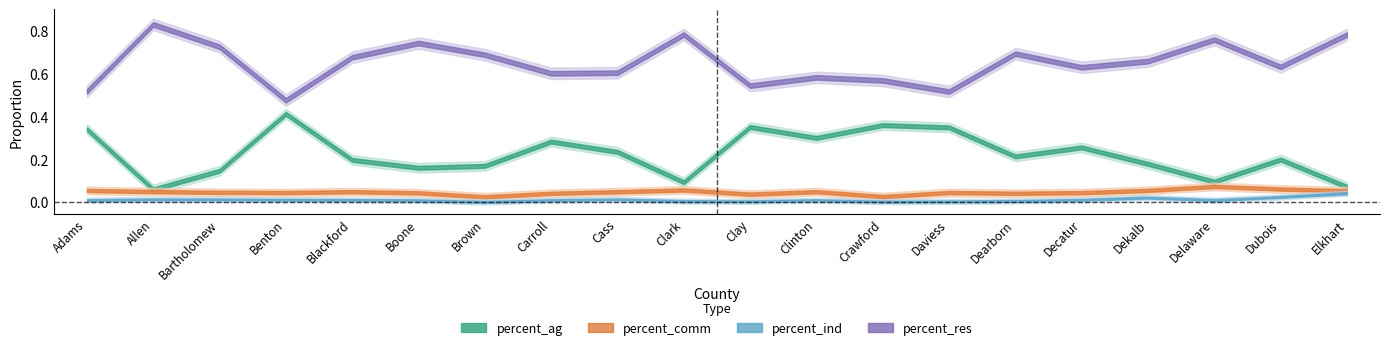

The percent_ag series shows 0.3 at Cass. True or false?

False